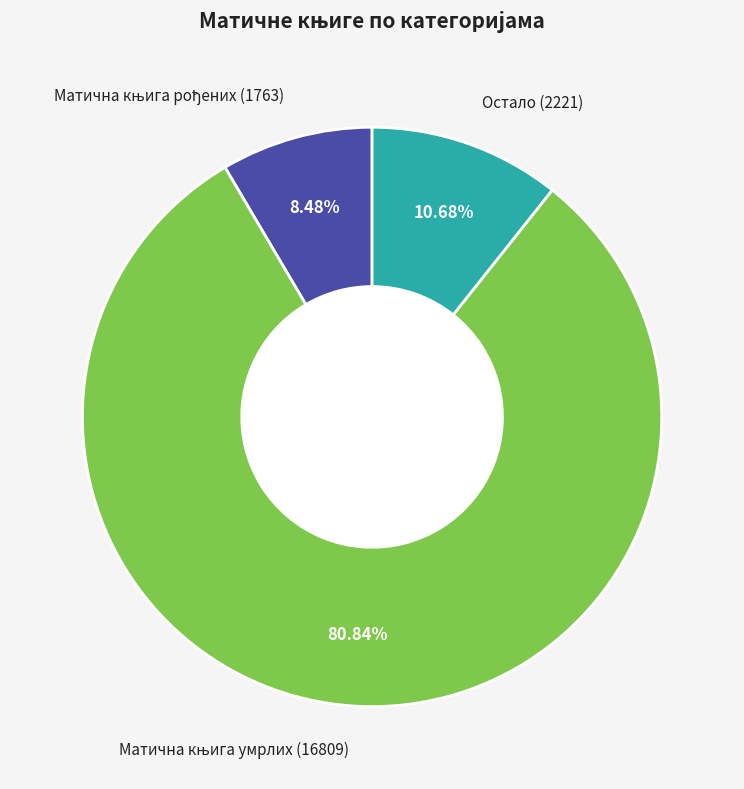

Is there a majority slice in this chart?

Yes